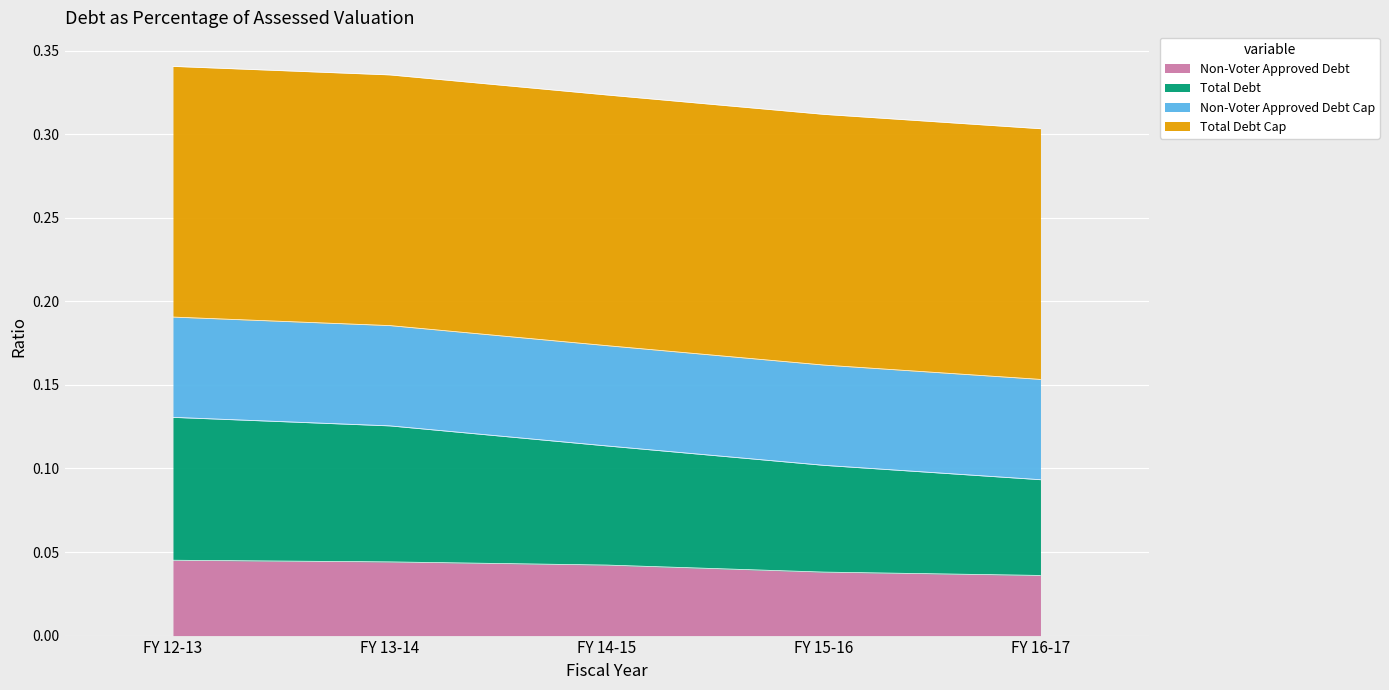

Between FY 13-14 and FY 16-17, which series saw the biggest shift?

Total Debt